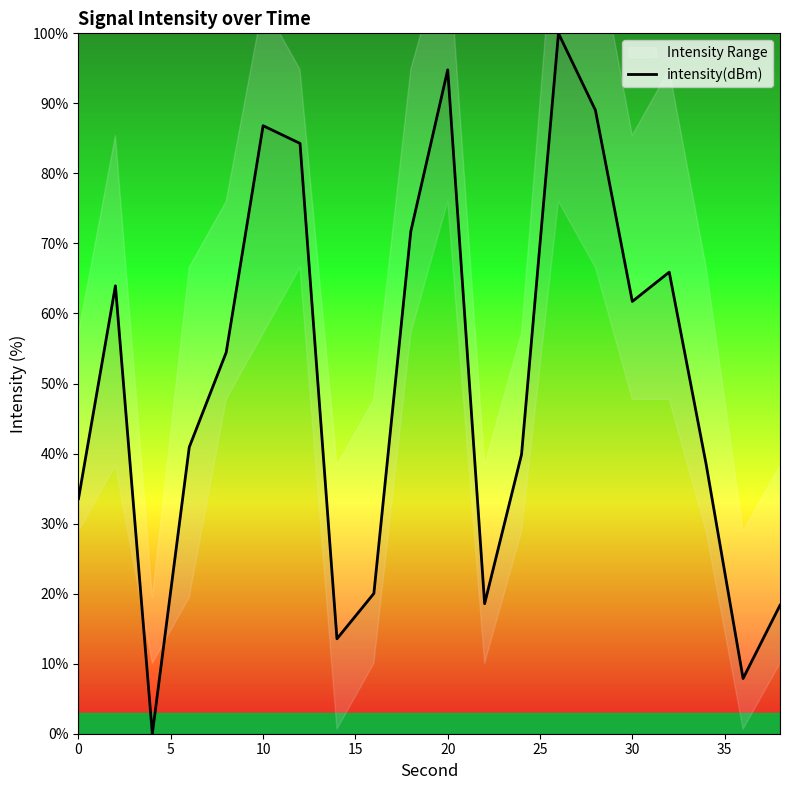

Is it true that intensity(dBm) equals 94.8 at 20?

True